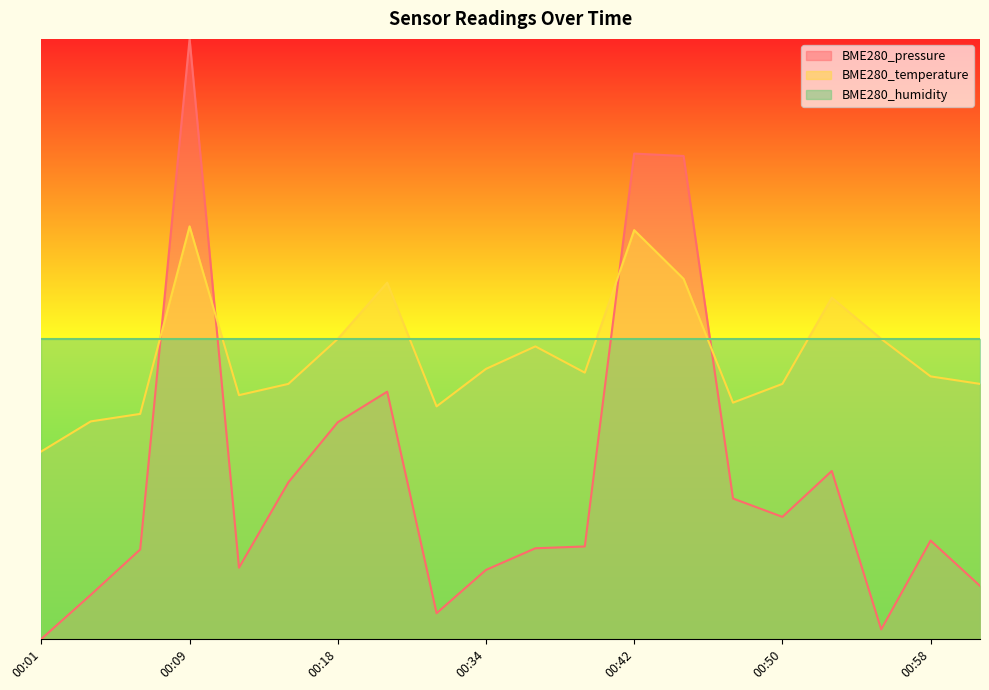

Which series has the largest total across all categories?

BME280_humidity